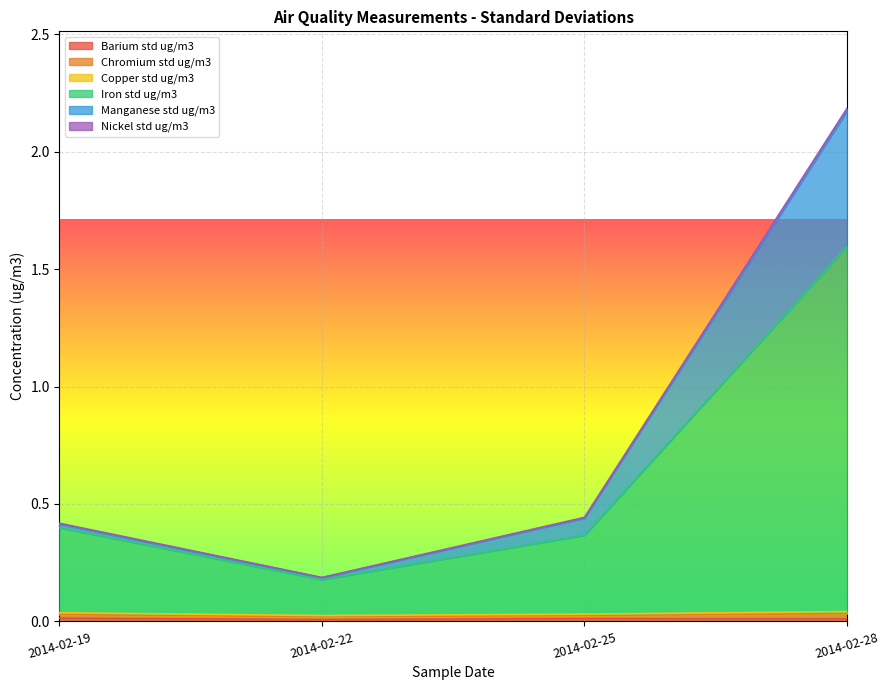

What is the value of the Iron std ug/m3 point at the 1st from the left?

0.4